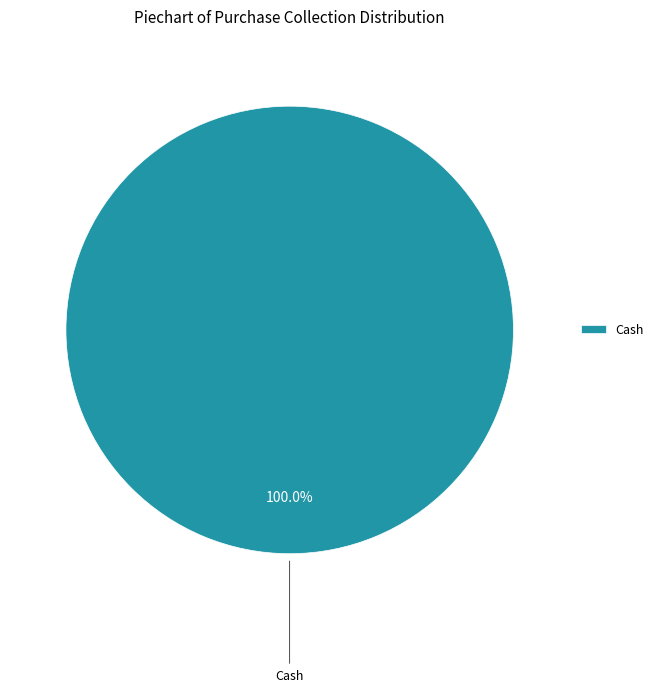

What is the majority slice?

Cash